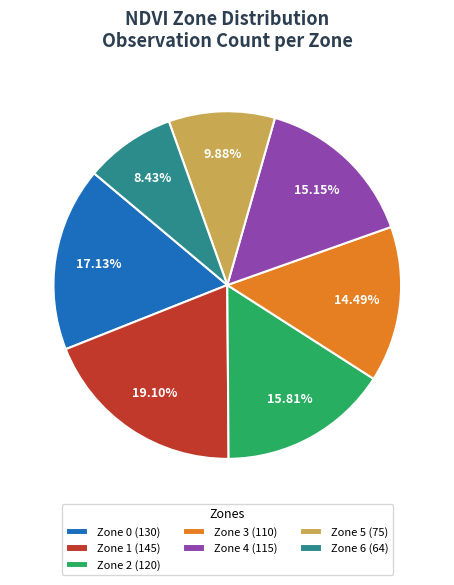

To the nearest percent, what is the difference between the largest and smallest slice percentages?

11%